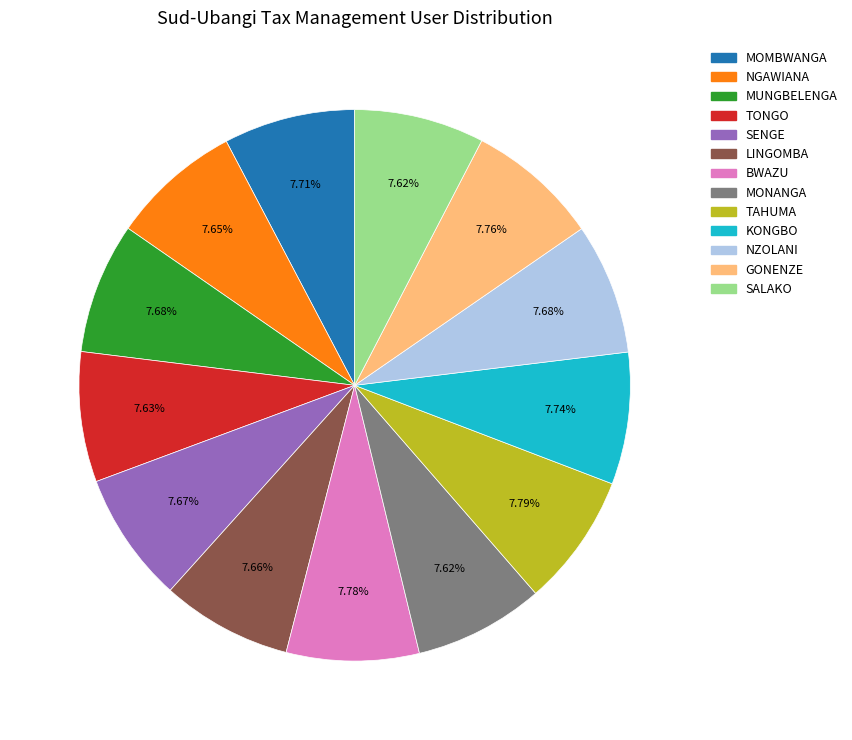

Does MONANGA account for over 50% of the chart?

No